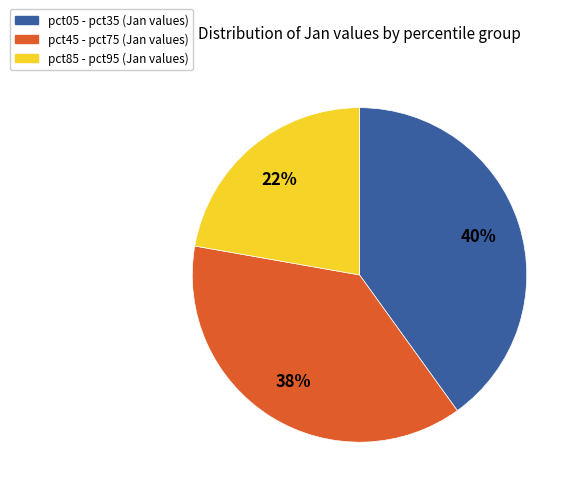

Is there a majority slice in this chart?

No